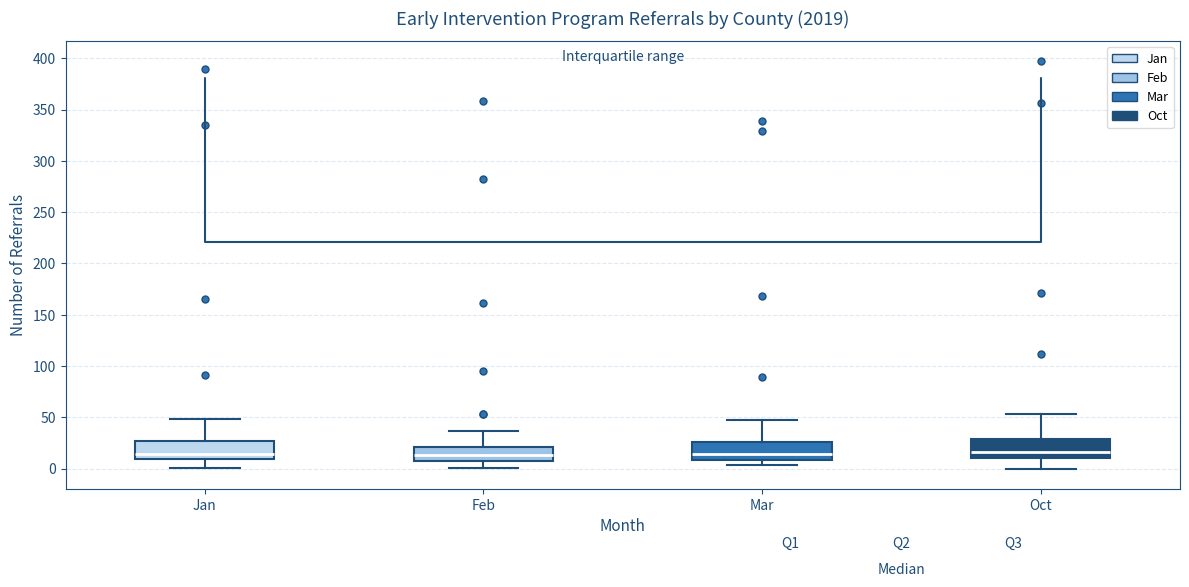

Reading left to right, read every box against the y-axis: the position of its median line, the range the box covers, and the ends of its whiskers. The values are not printed on the chart, so give them approximately, as read against the axis.

Jan: median 15, box 10 to 25, whiskers 0 to 50
Feb: median 15, box 5 to 20, whiskers 0 to 35
Mar: median 15, box 10 to 25, whiskers 5 to 45
Oct: median 15, box 10 to 30, whiskers 0 to 55